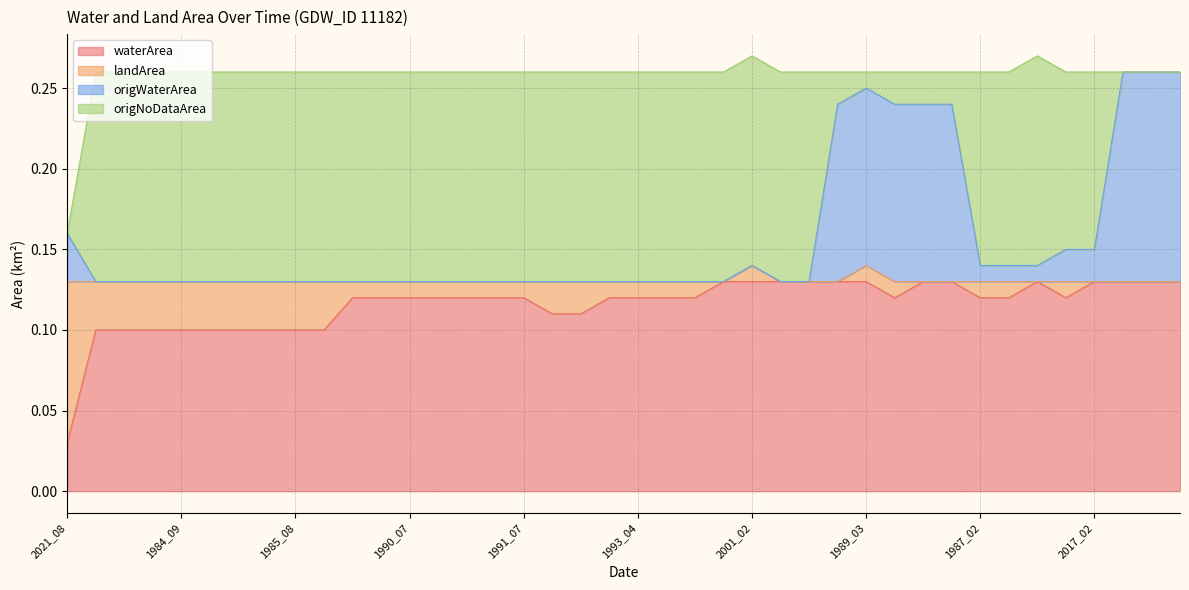

True or false: waterArea and origWaterArea intersect in this chart.

False